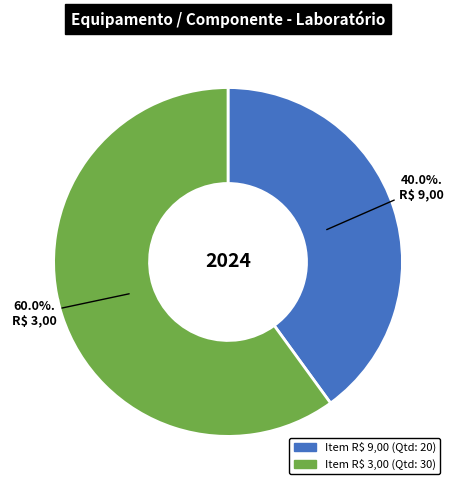

Which category has the smallest portion of the pie?

R$ 9,00